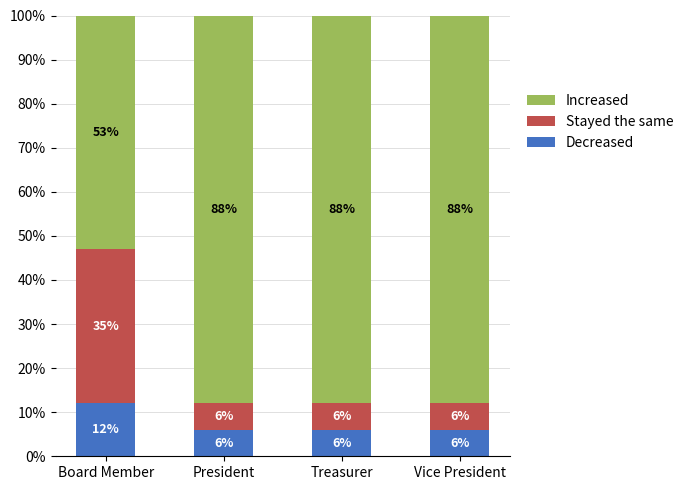

What is the total value across all series at Board Member?

100